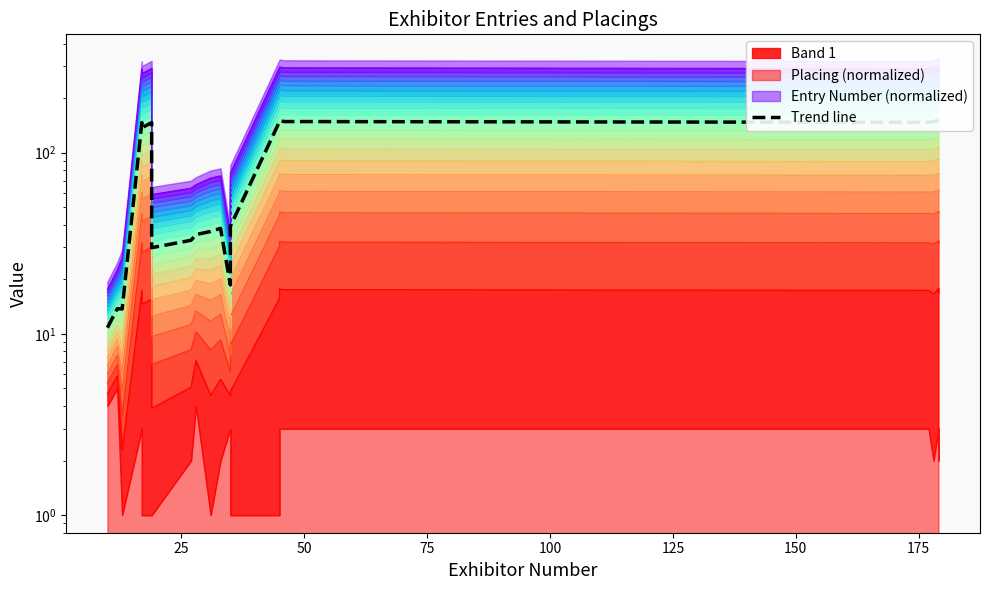

Reading left to right, list all the values displayed in this chart.

10.8	13.8	13.7	146.6	137.3	146.6	29.9	32.9	35.3	36.8	38.3	18.7	39.2	148.5	150.0	148.6	147.1	148.5	151.0	151.0